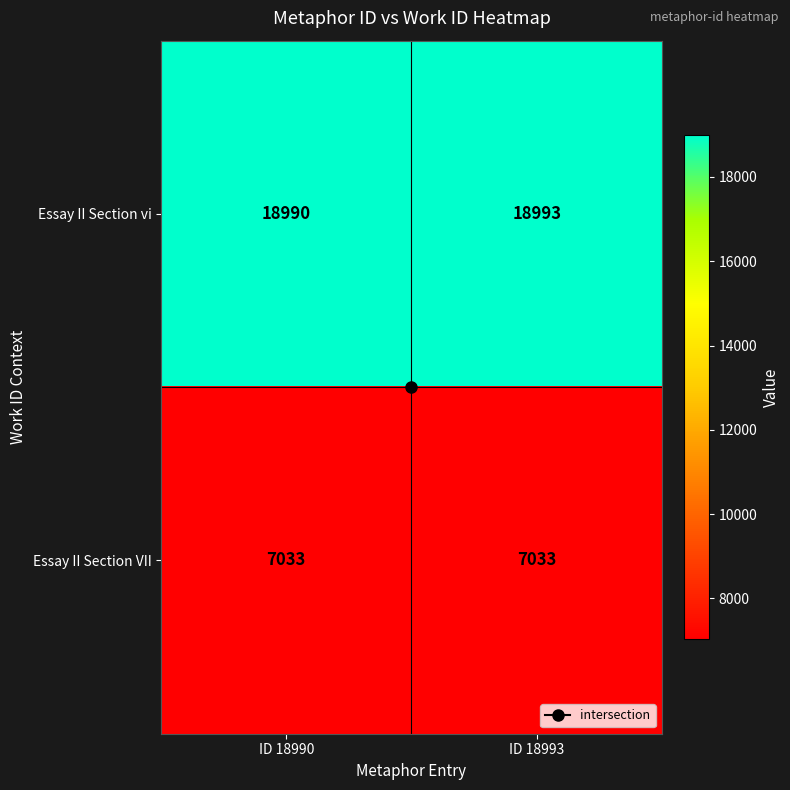

What is the difference between the highest and lowest values at ID 18993?

11960